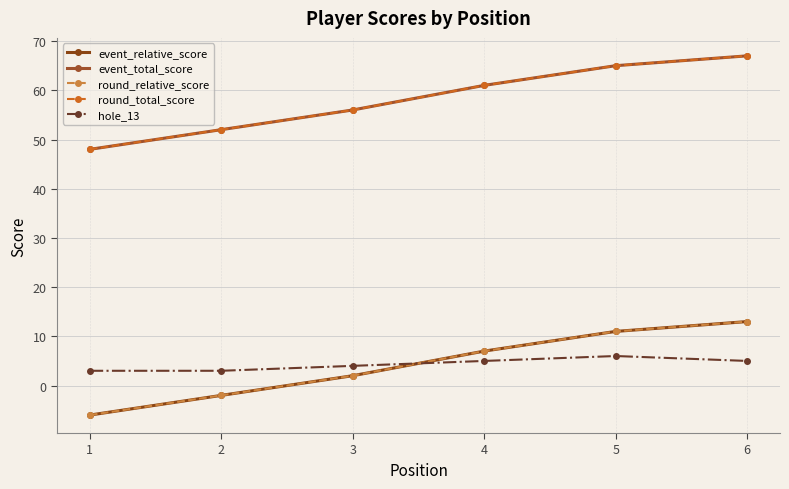

Does the chart have visible grid lines?

Yes